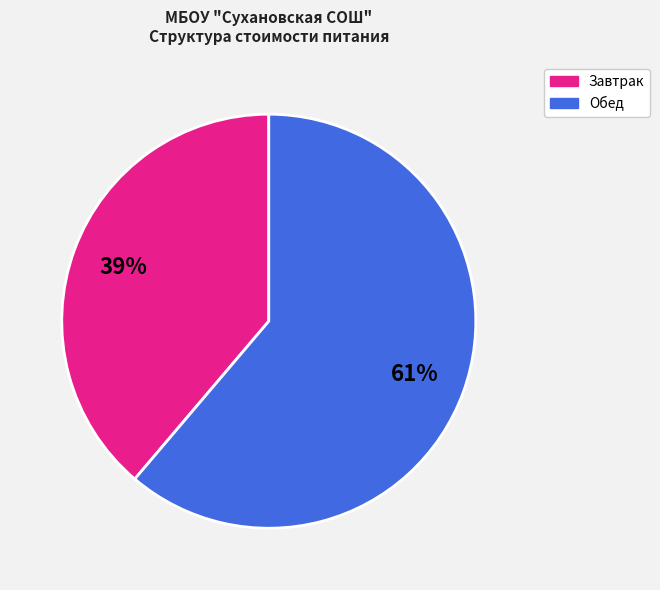

Does any single category account for the majority?

Yes